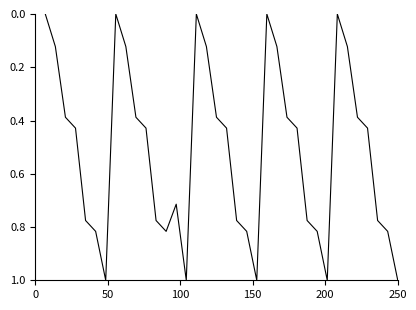

What is the average value?

0.5